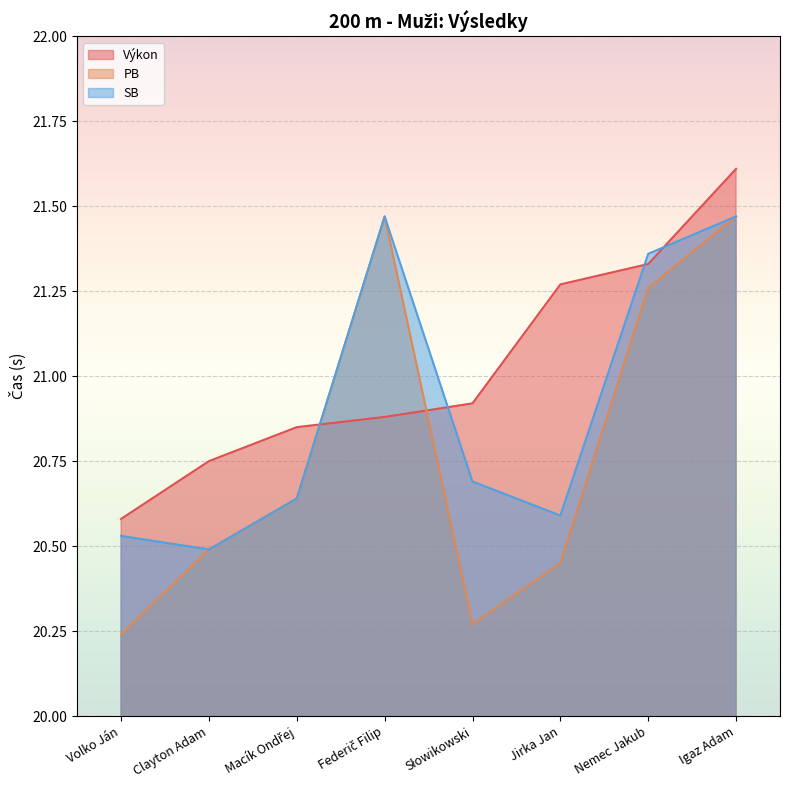

At which label does SB reach its peak?

Federič Filip